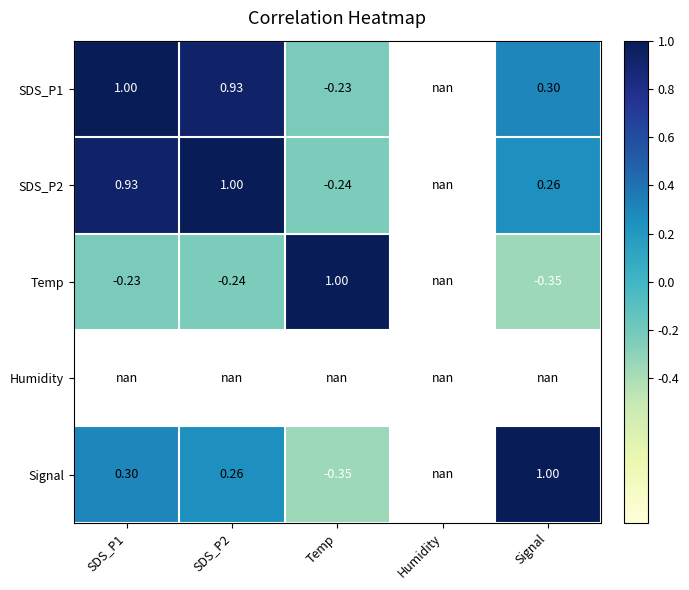

Which category has the lowest value across all series?

Signal